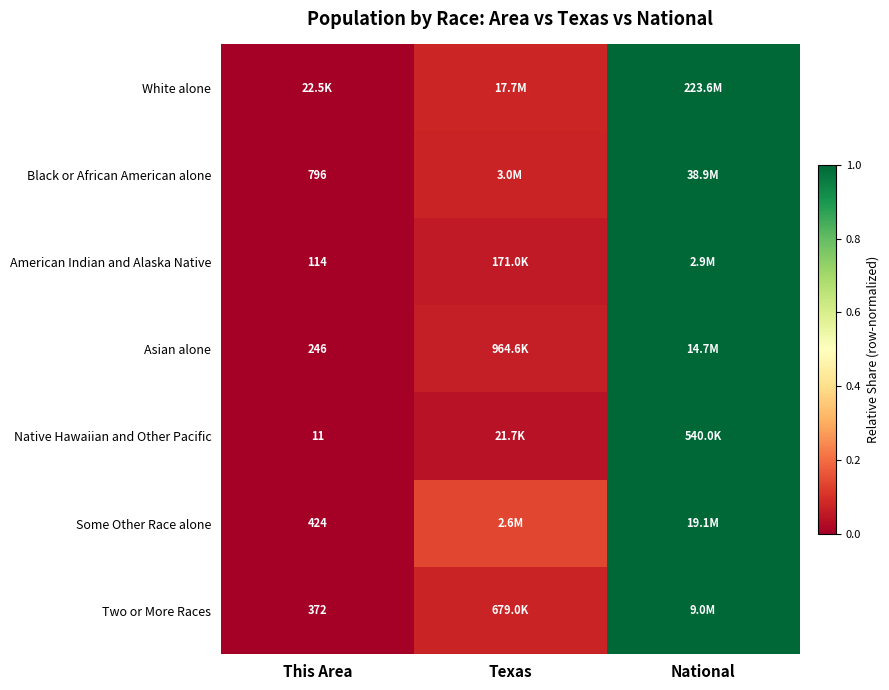

The value of Two or More Races at National is 1.4. True or false?

False